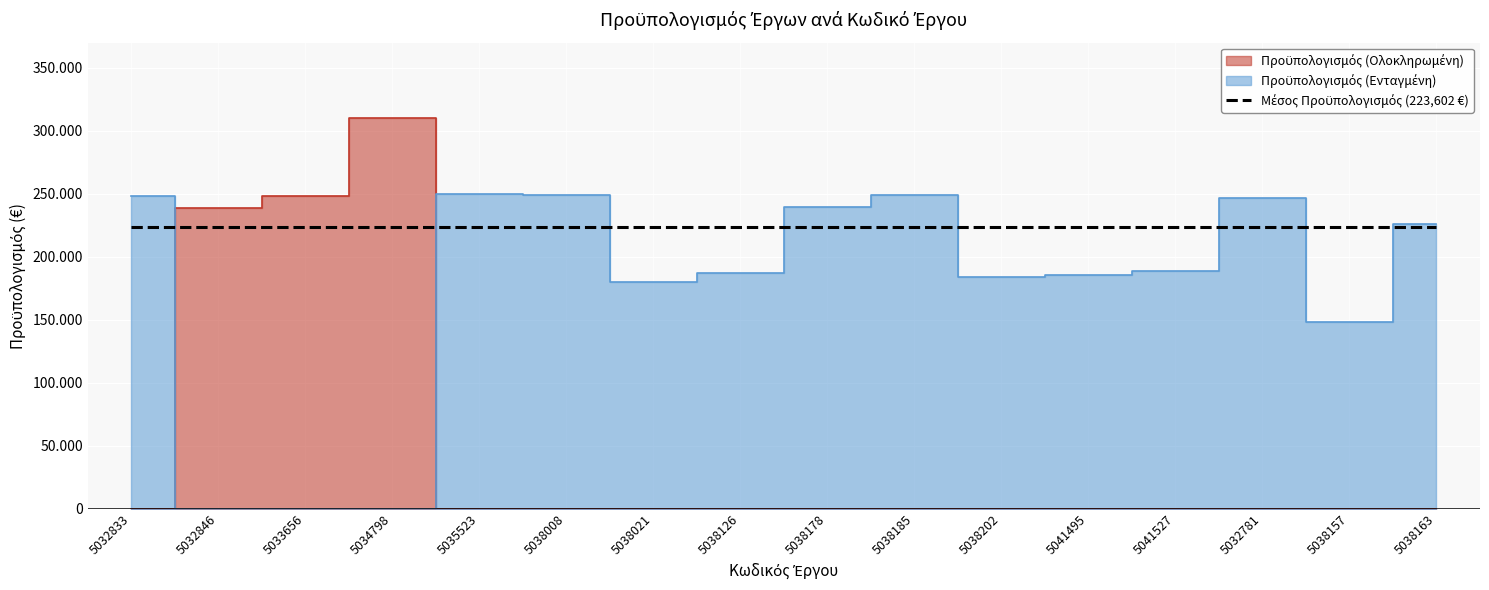

At which category does Προϋπολογισμός (Ενταγμένη) reach its first local valley?

5038021